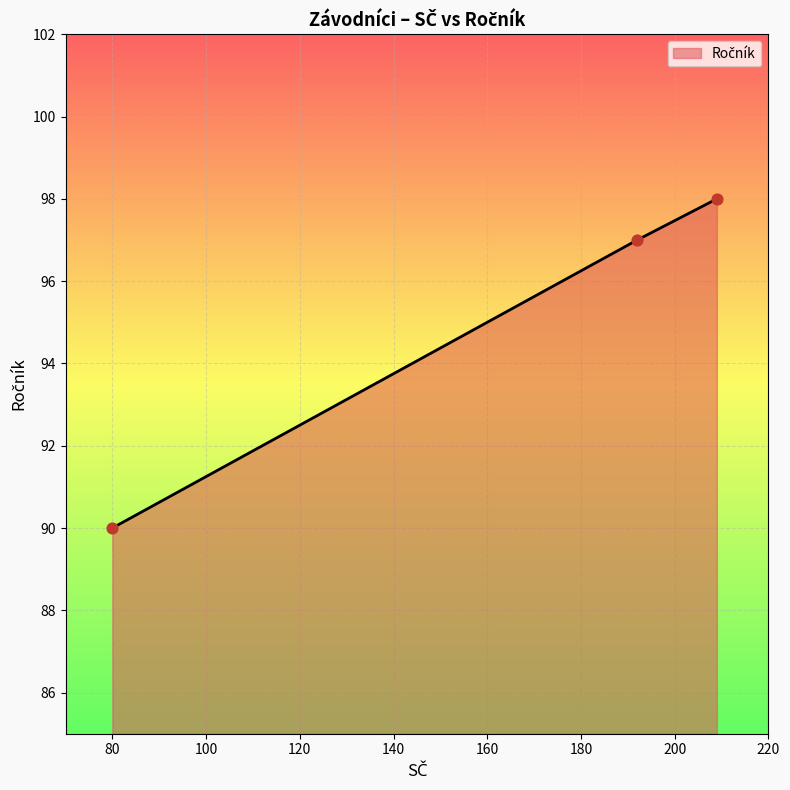

What is the sum of all values?

285